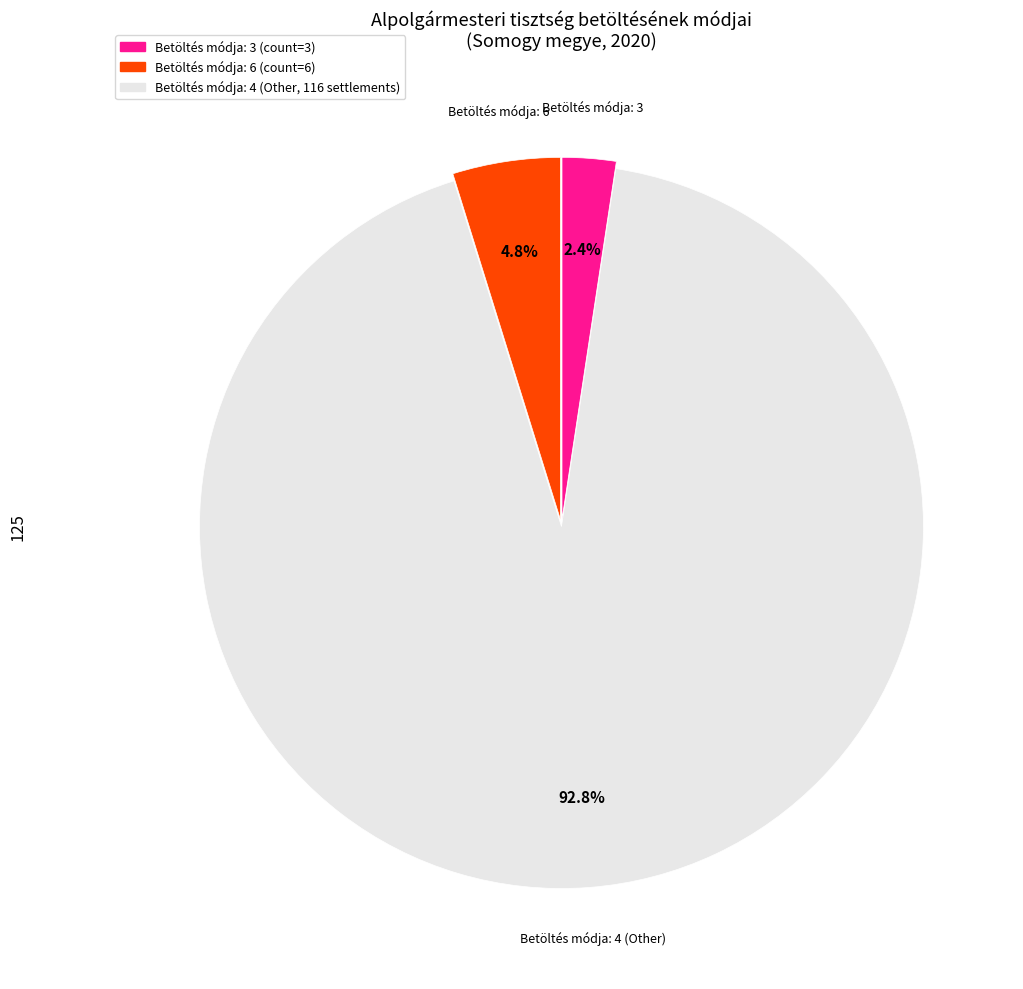

Is there any slice that represents more than half of the pie?

Yes